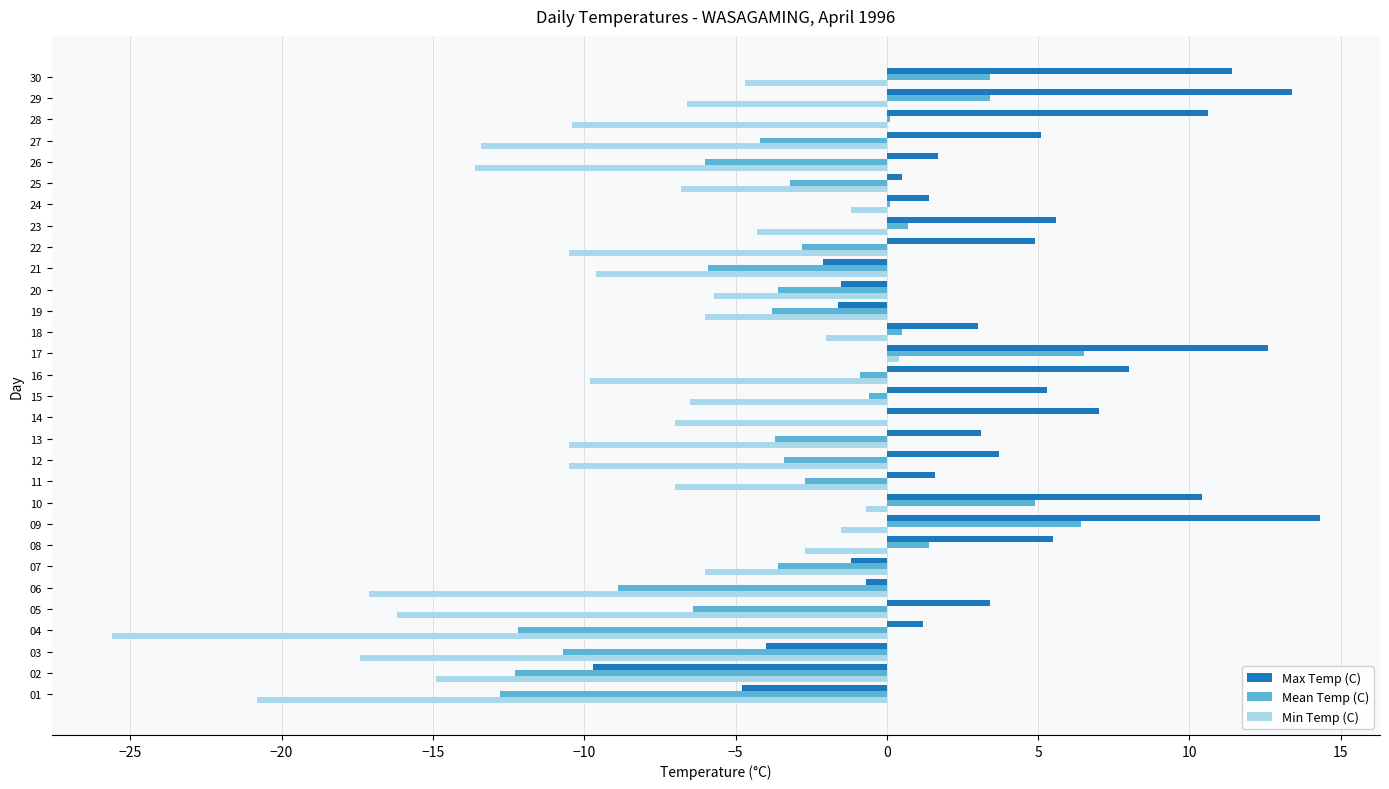

How many distinct data groups are displayed?

3